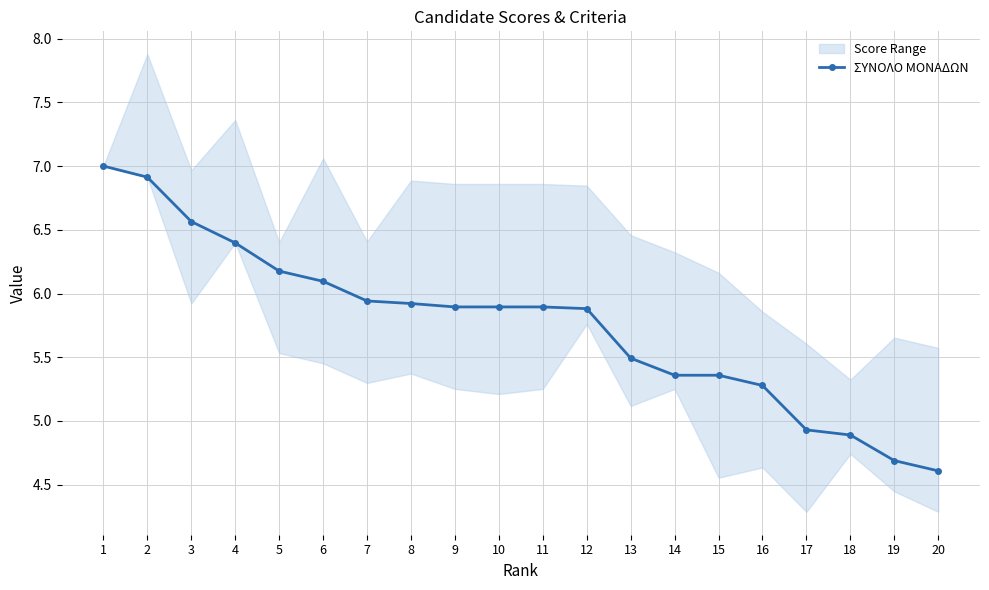

True or false: the data has more than 1 interior local peaks.

False